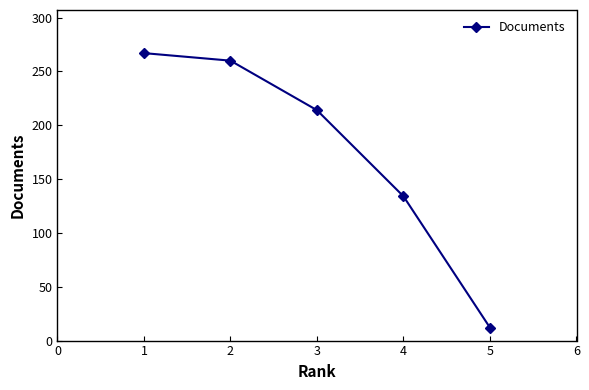

What is the difference between the second highest and minimum values?

248